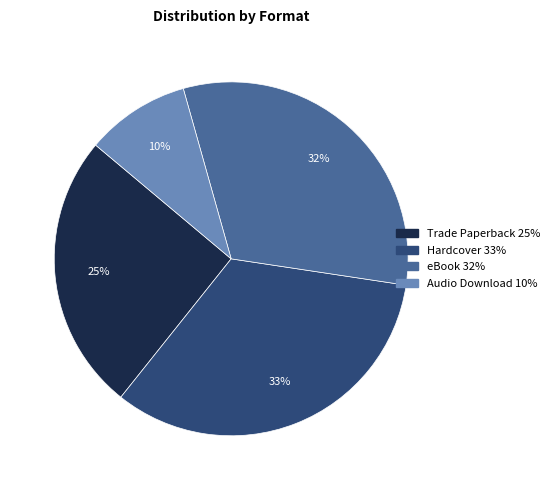

What is the largest slice in the pie chart?

Hardcover